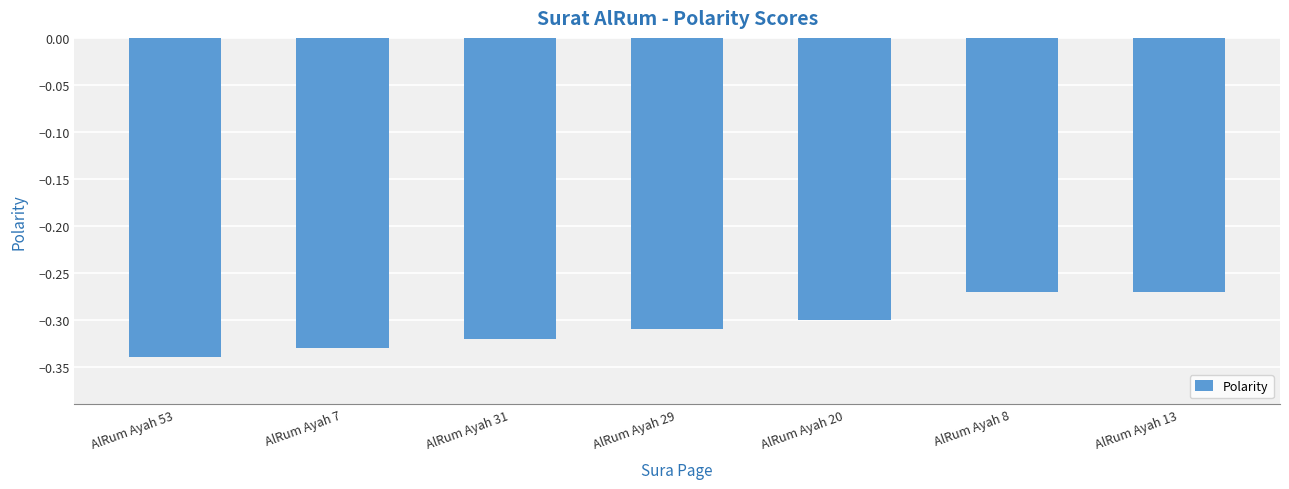

Which label corresponds to the smallest value in the chart?

AlRum Ayah 53